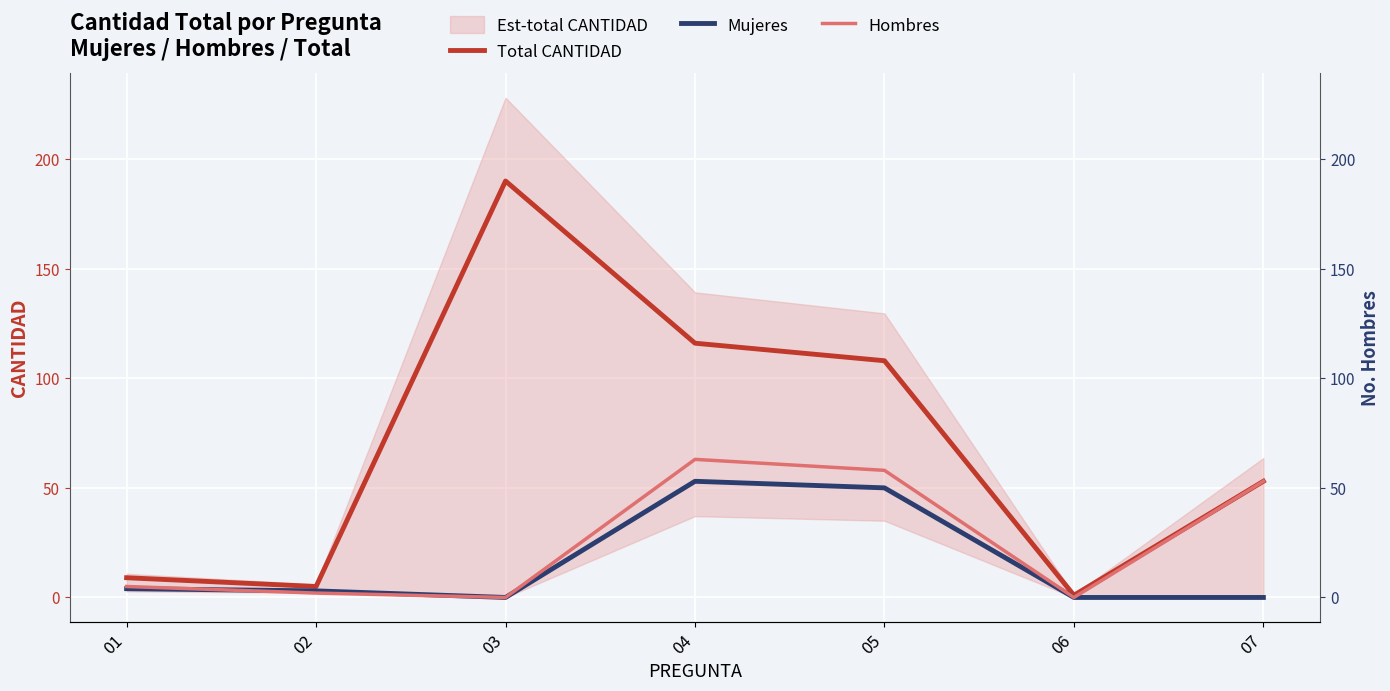

The Mujeres series shows 0 at 06. True or false?

True